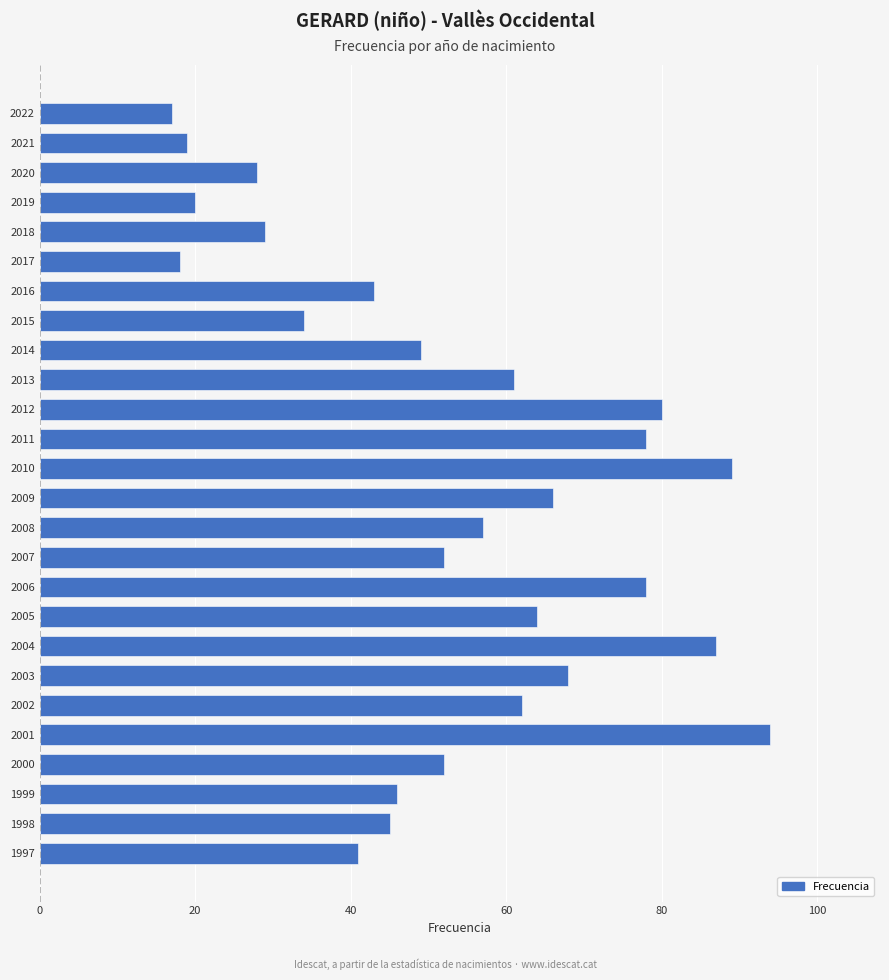

True or false: the data shows 19 at 2021.

True